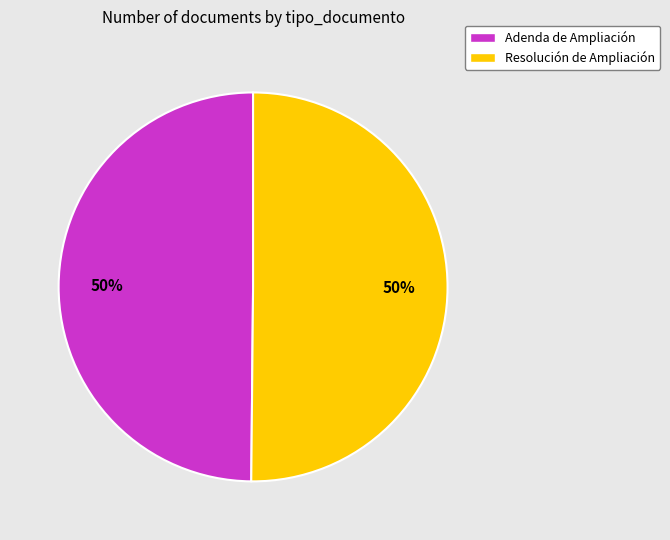

Approximately how many times larger is the value at Resolución de Ampliación compared to Adenda de Ampliación?

1.0